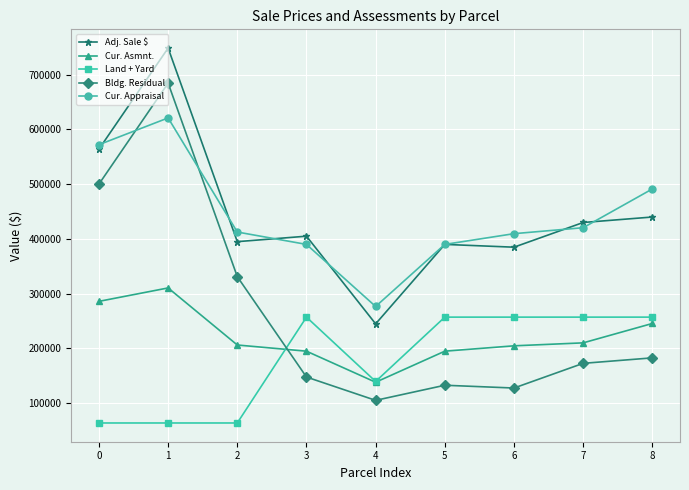

True or false: Land + Yard and Adj. Sale $ cross at least once.

False